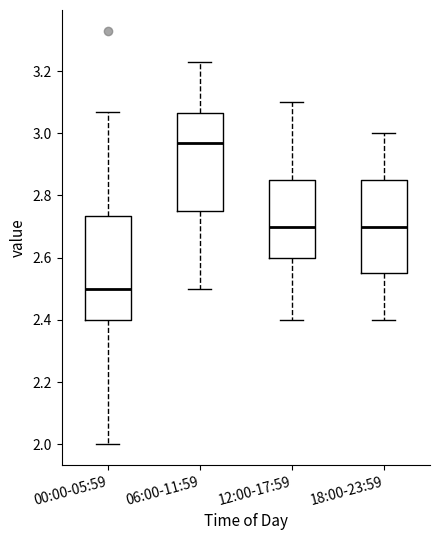

Which box is the tallest, from its lower edge to its upper edge?

00:00-05:59